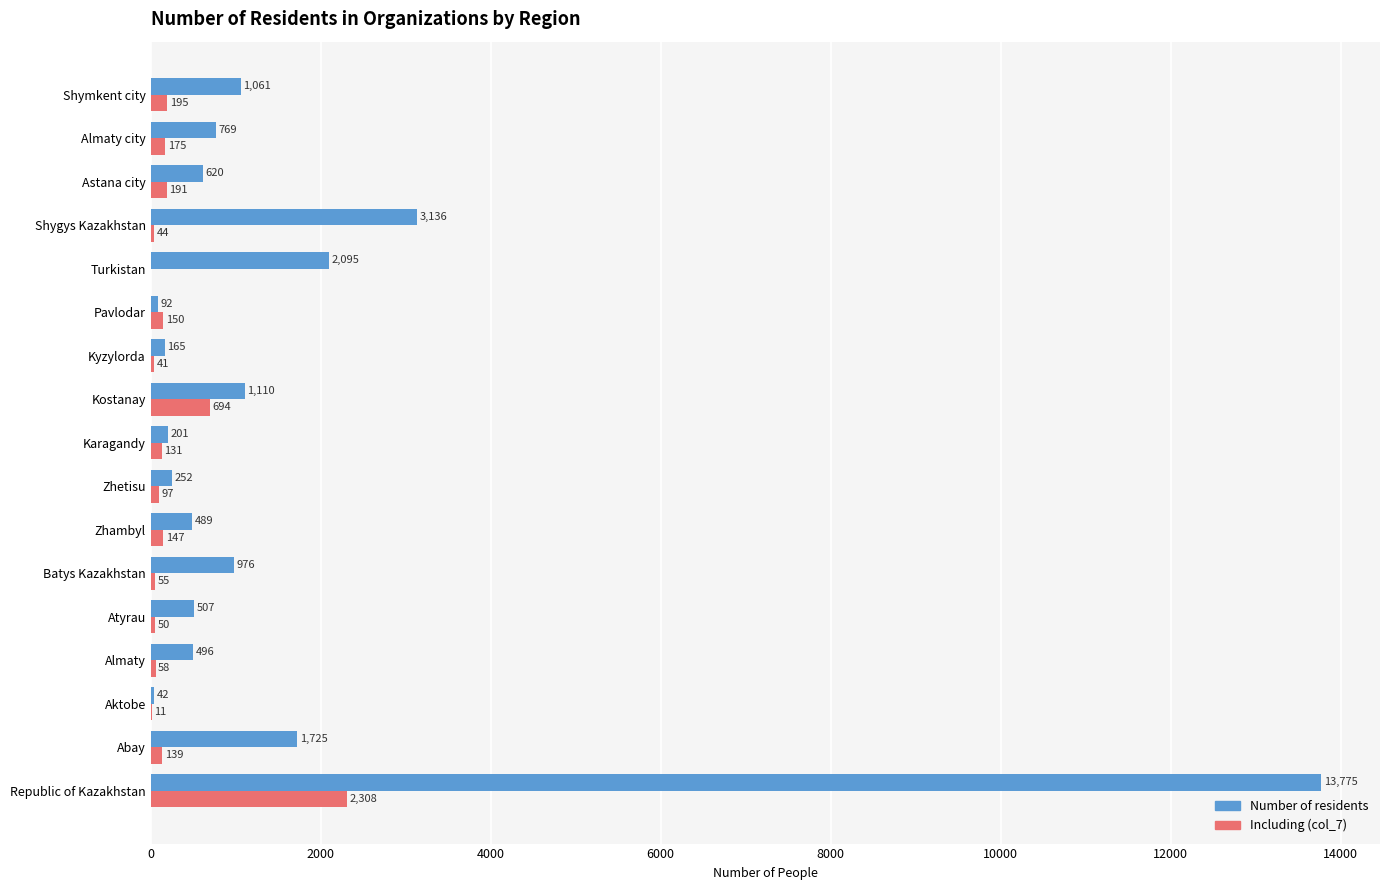

What is the sum of all Including (col_7) values?

4486